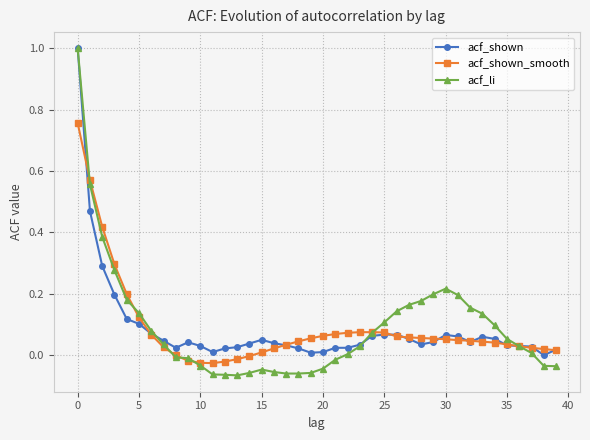

Is this an area chart (filled region under the line)?

No